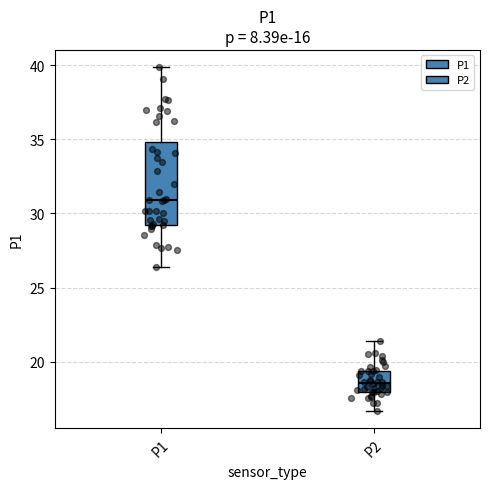

Which box's median line is the highest?

P1